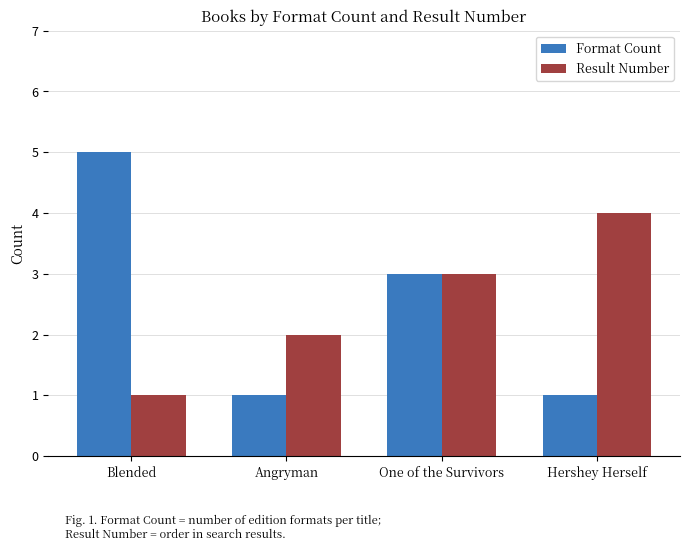

The Result Number series shows 2 at Angryman. True or false?

True